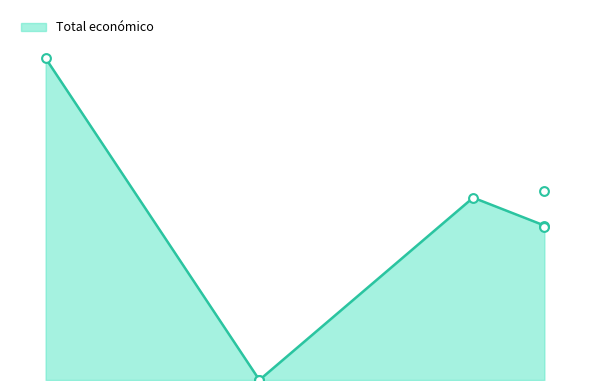

What is the change in value from 2023 to 2019?

-293645